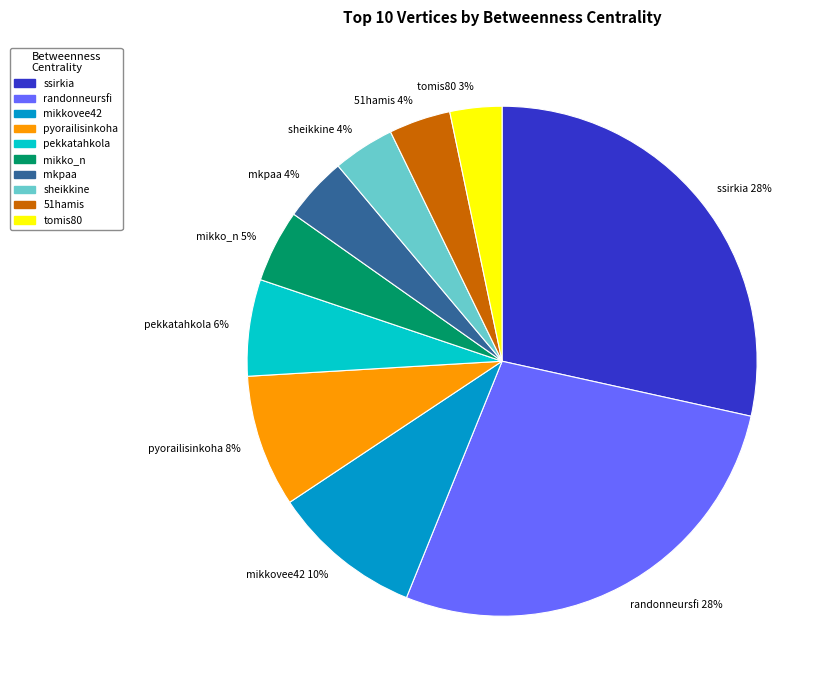

True or false: randonneursfi 28% accounts for 28% of the total.

True